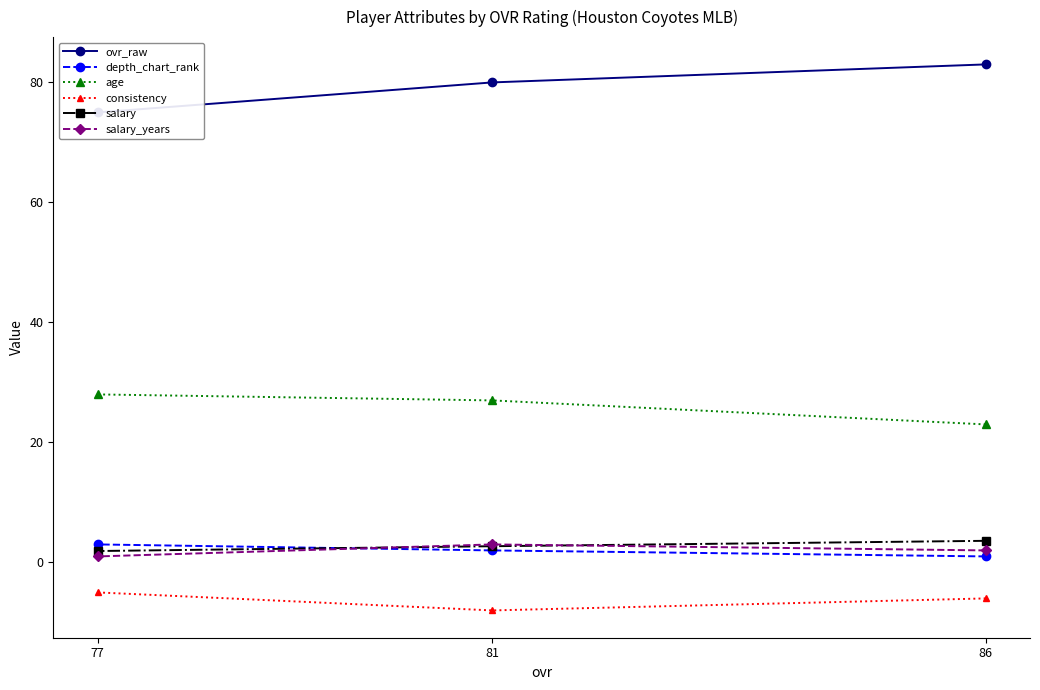

What is the average value of the depth_chart_rank series?

2.0